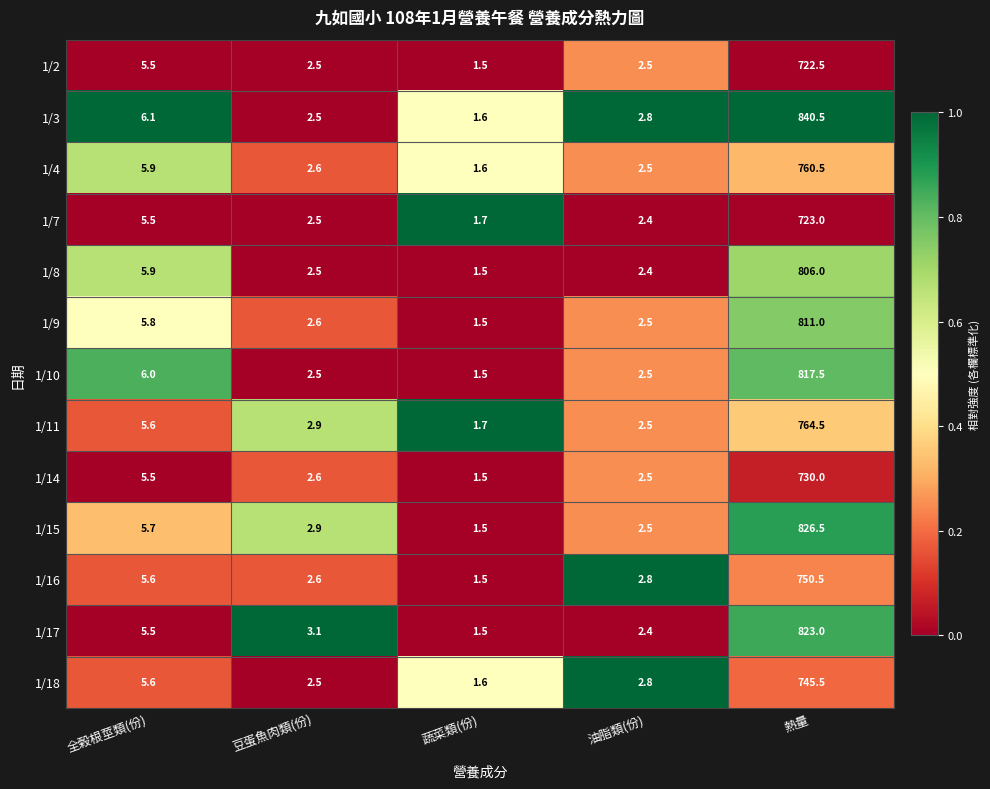

What is the spread (max minus min) of values at 熱量?

118.0